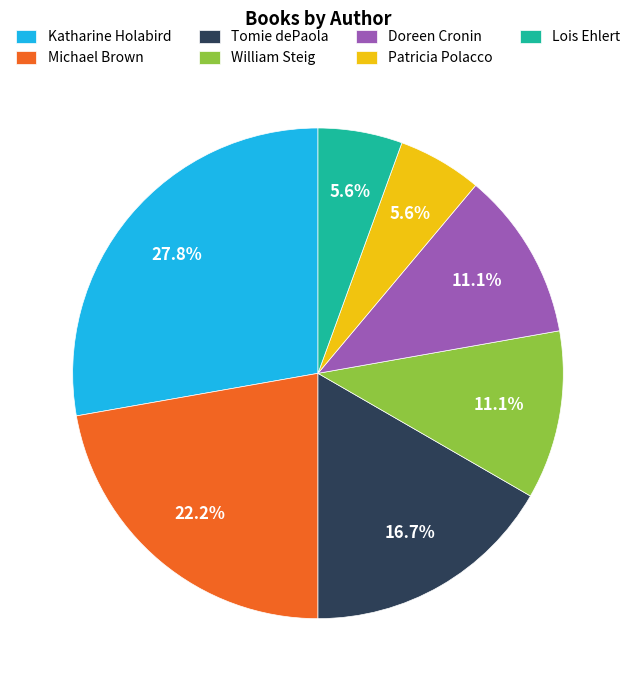

What portion of the pie excludes Katharine Holabird?

72.2%